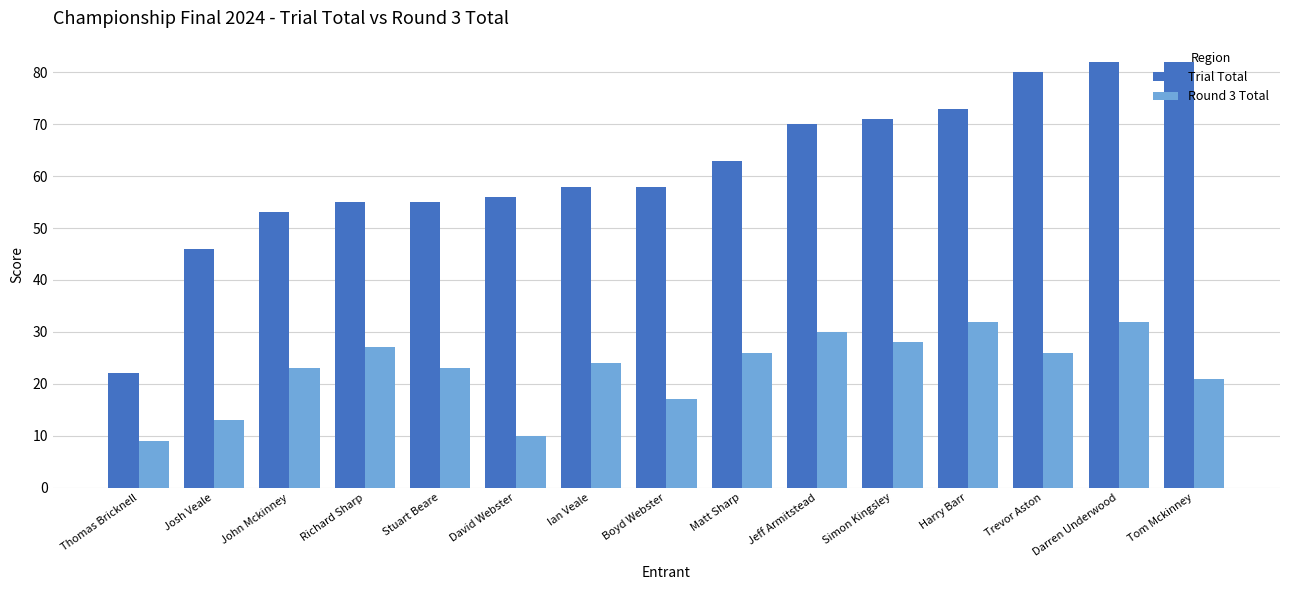

What is the difference between the maximum and second lowest values in the Trial Total series?

36